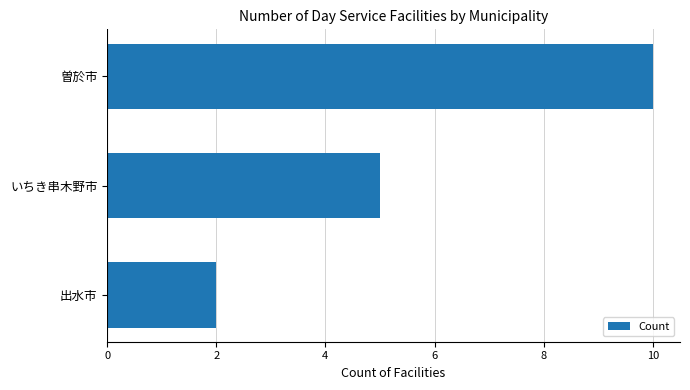

Rank the categories by value from lowest to highest.

出水市, いちき串木野市, 曽於市